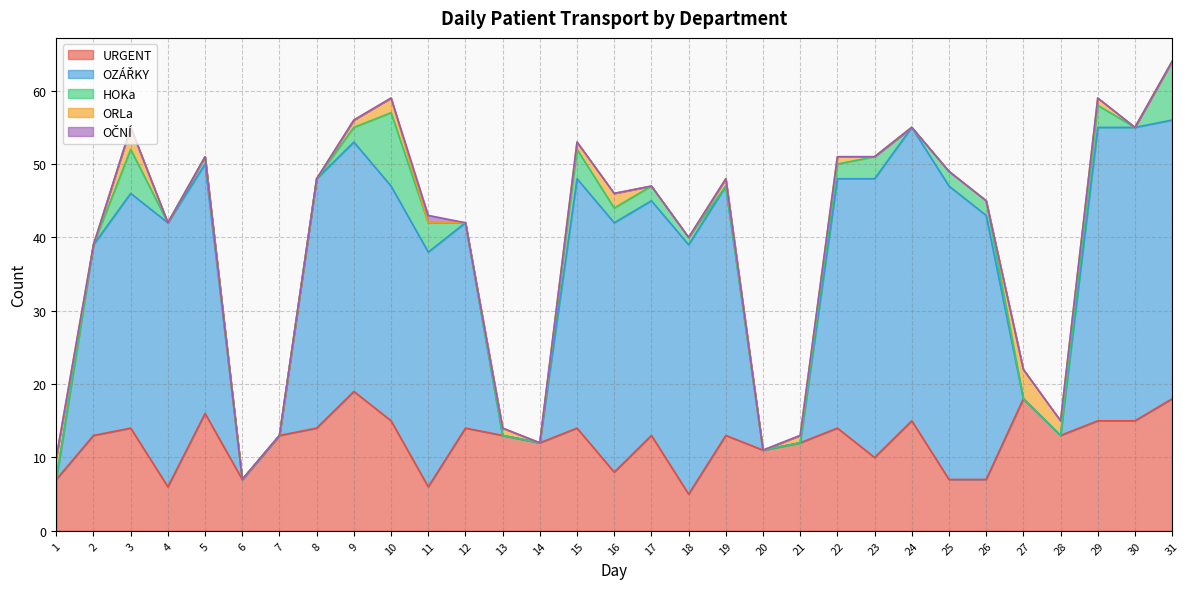

Which series has the largest total across all categories?

OZÁŘKY